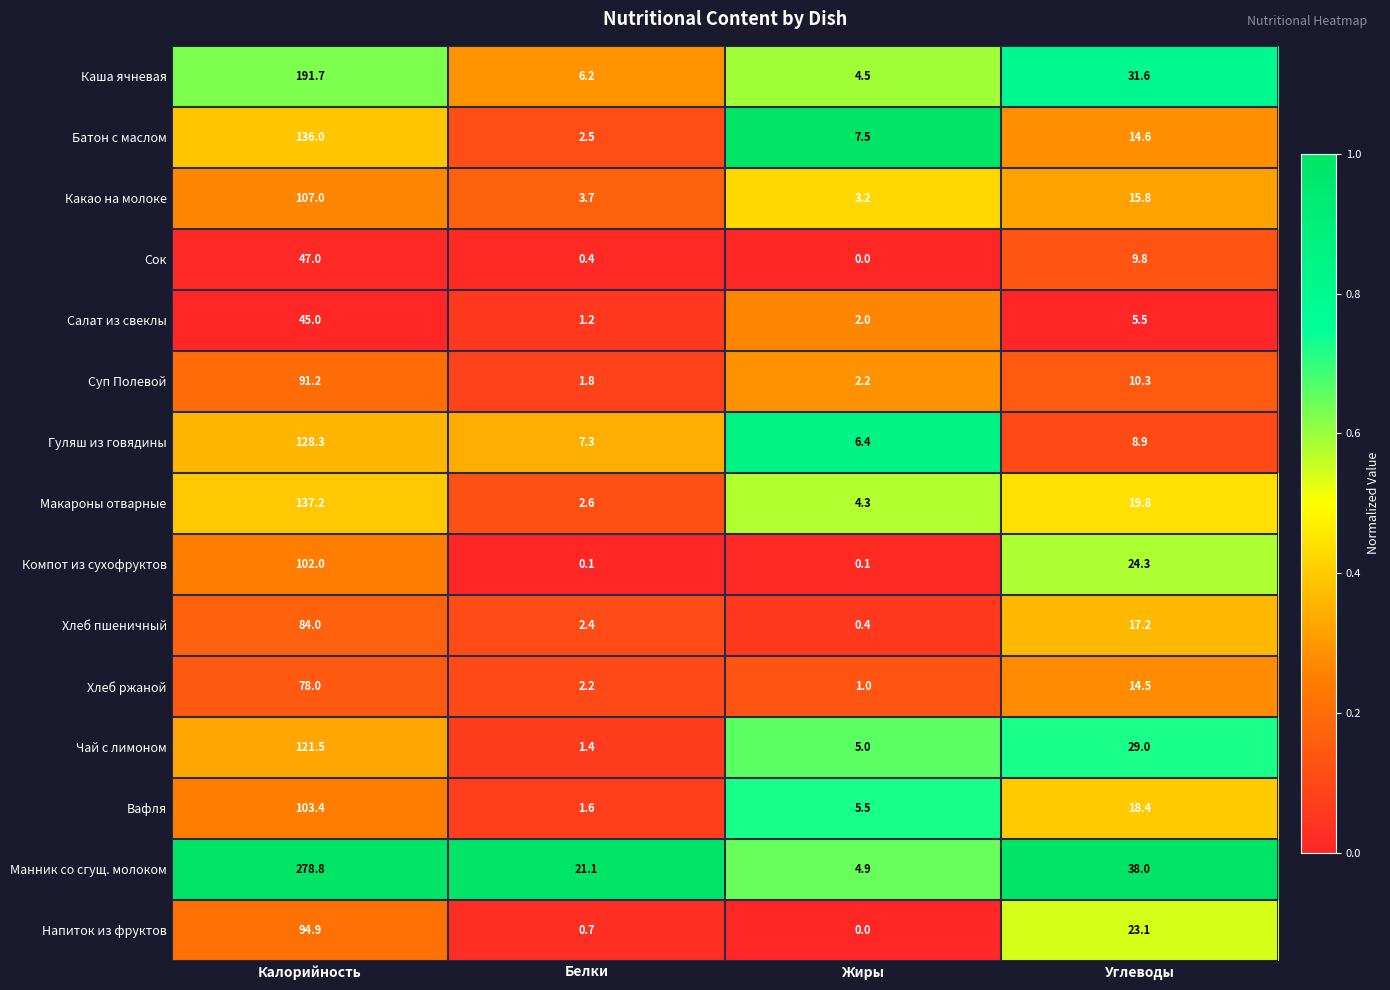

Which series changed the most between Белки and Жиры?

Манник со сгущ. молоком